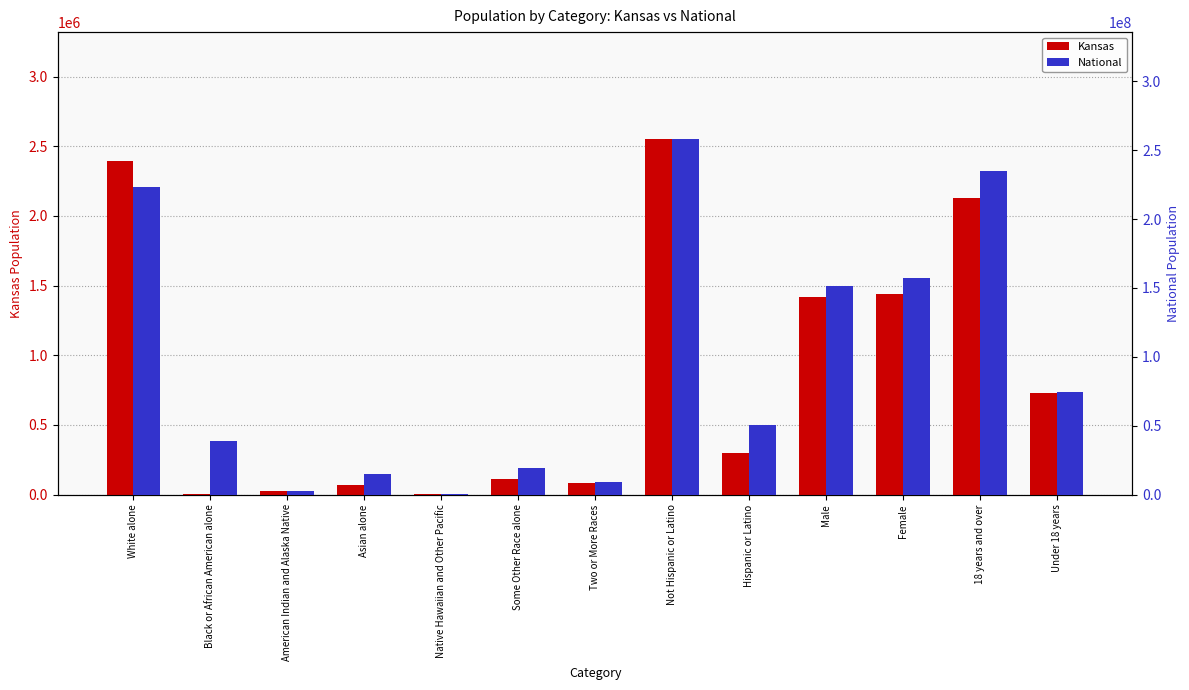

Reading left to right, extract all data points from this chart.

Kansas: 2391044	864	28150	67762	2238	110127	85933	2553076	300042	1415408	1437710	2126179	726939
National: 223553265	38929319	2932248	14674252	540013	19107368	9009073	258267944	50477594	151781326	156964212	234564071	74181467